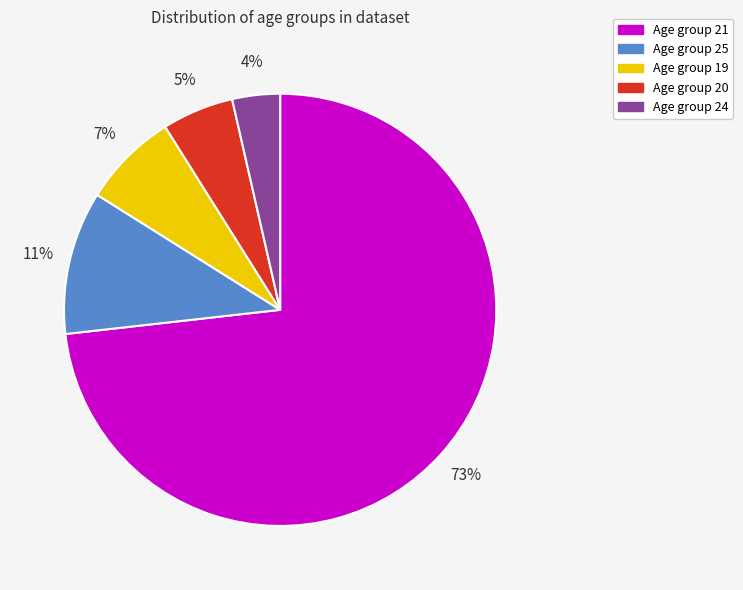

To the nearest percent, what is the average slice percentage?

20%